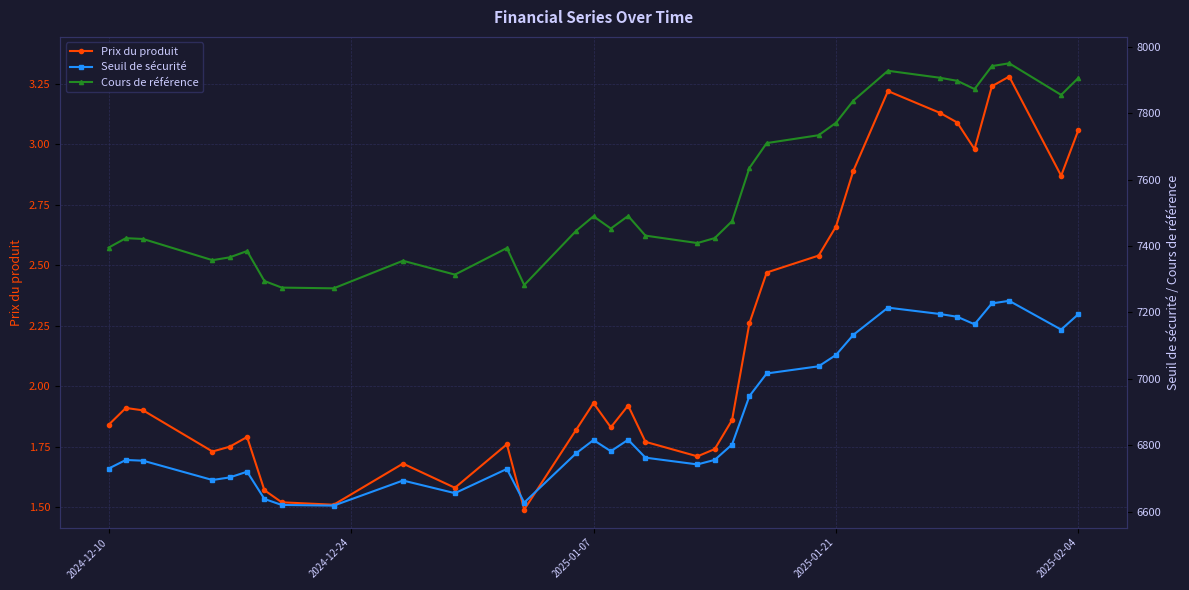

True or false: Prix du produit has more than 2 interior local peaks.

True